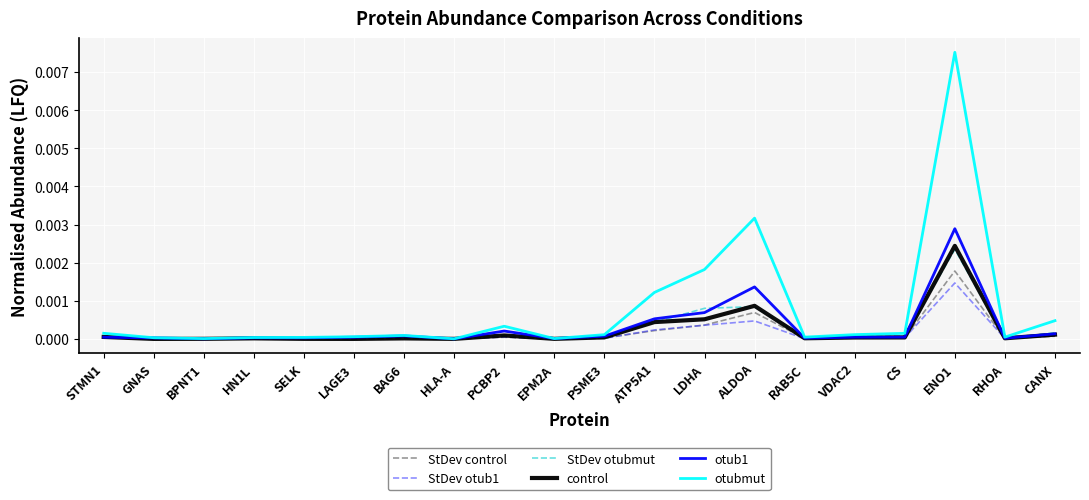

Which category has the highest value across all series?

ENO1